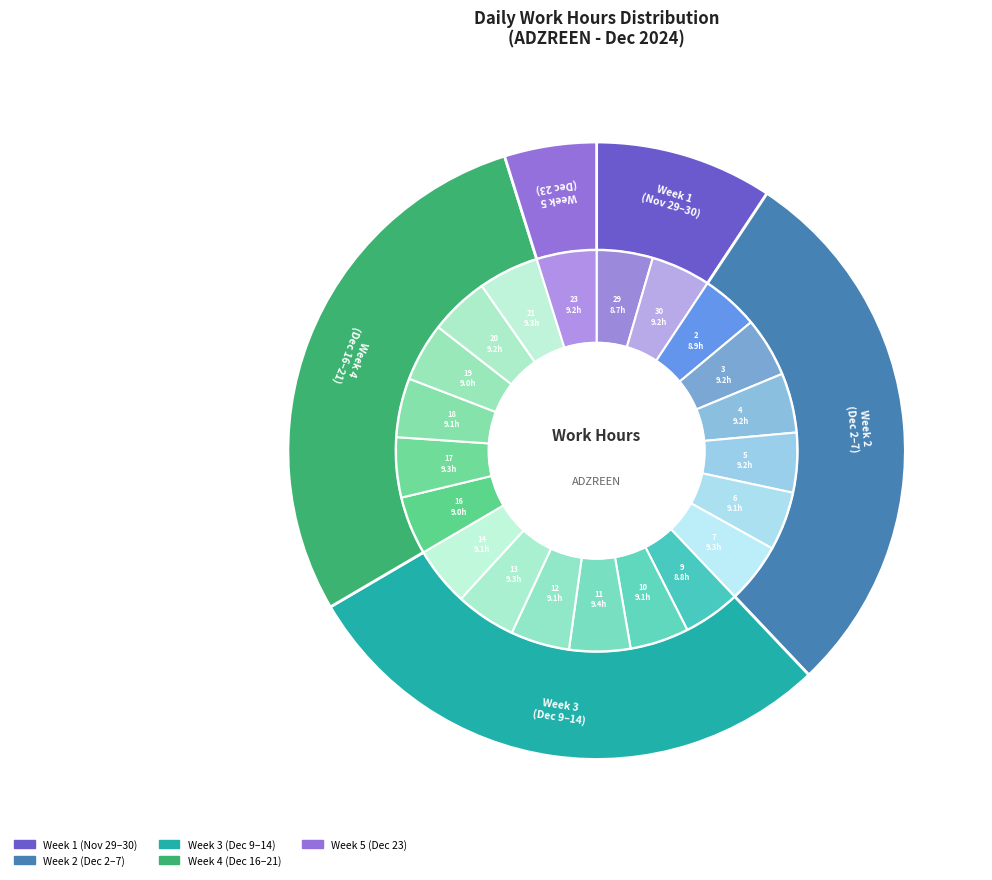

Does 5-Thu represent more than half of the total?

No